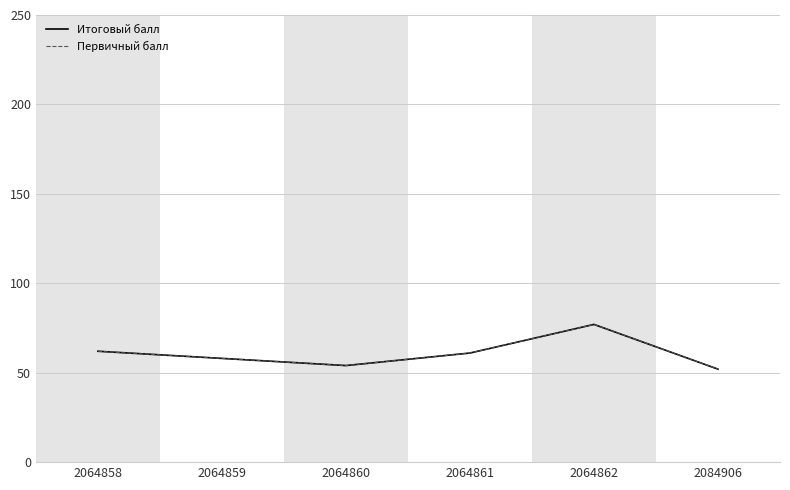

At how many categories does at least one series exceed 60?

3